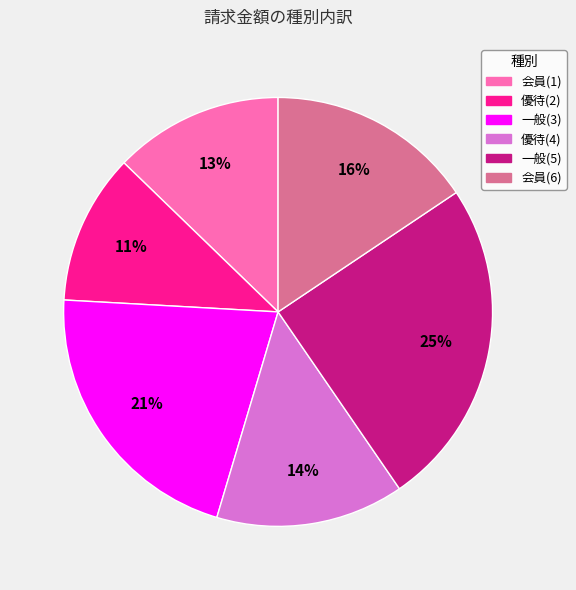

Which slice is the smallest?

優待(2)